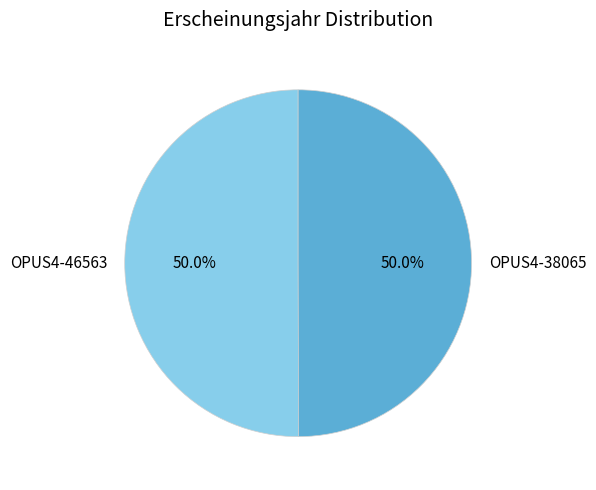

Count the number of slices in the pie.

2